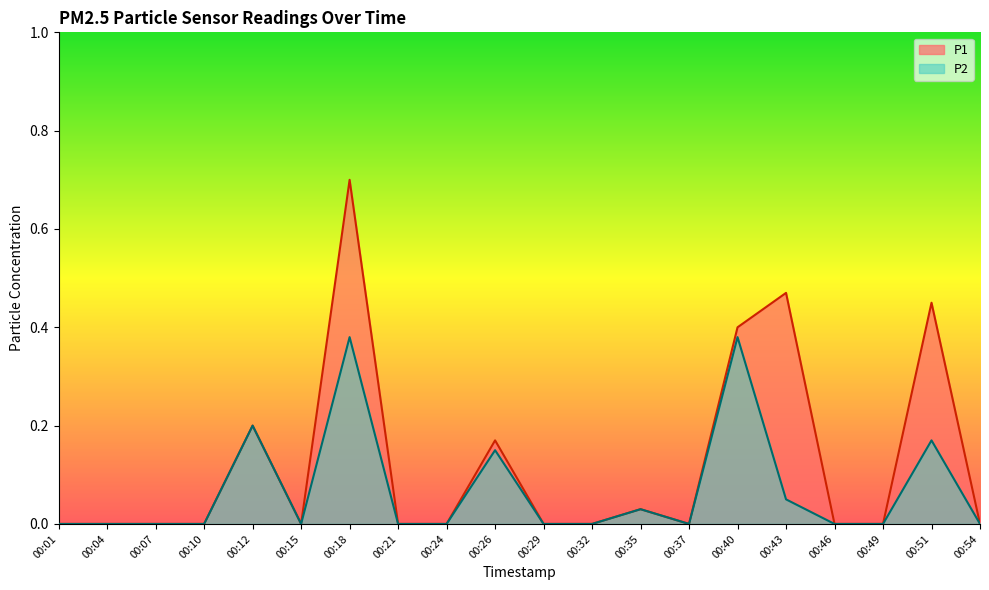

Reading left to right, what are all the values shown in this chart?

P1: 00:01=0.0	00:04=0.0	00:07=0.0	00:10=0.0	00:12=0.2	00:15=0.0	00:18=0.7	00:21=0.0	00:24=0.0	00:26=0.2	00:29=0.0	00:32=0.0	00:35=0.0	00:37=0.0	00:40=0.4	00:43=0.5	00:46=0.0	00:49=0.0	00:51=0.5	00:54=0.0
P2: 00:01=0.0	00:04=0.0	00:07=0.0	00:10=0.0	00:12=0.2	00:15=0.0	00:18=0.4	00:21=0.0	00:24=0.0	00:26=0.1	00:29=0.0	00:32=0.0	00:35=0.0	00:37=0.0	00:40=0.4	00:43=0.1	00:46=0.0	00:49=0.0	00:51=0.2	00:54=0.0